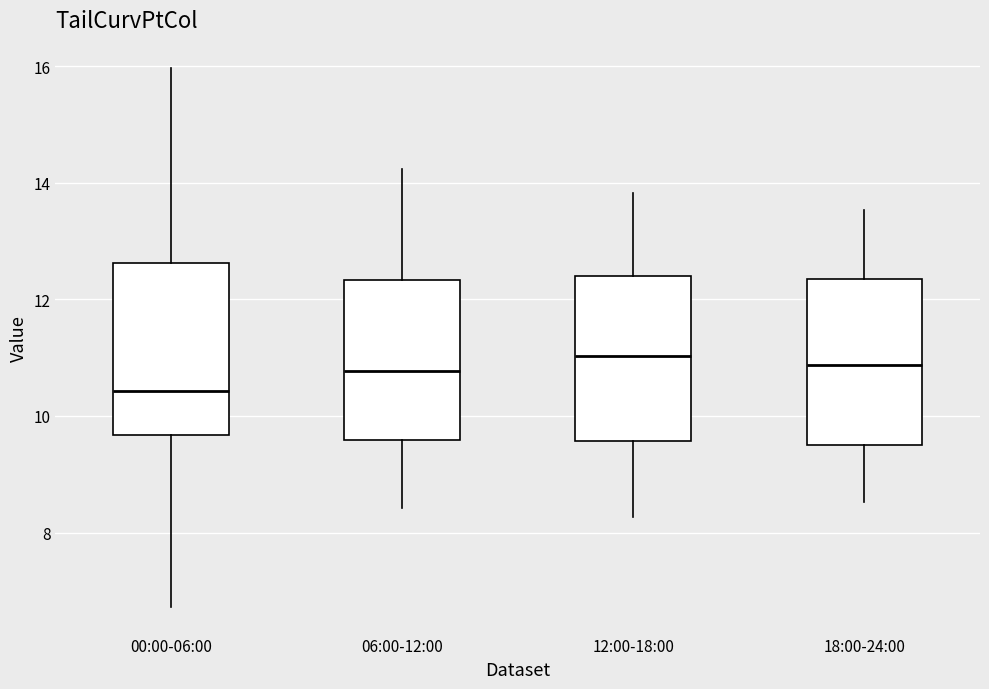

Reading left to right, read every box against the y-axis: the position of its median line, the range the box covers, and the ends of its whiskers. The values are not printed on the chart, so give them approximately, as read against the axis.

00:00-06:00: median 10.4, box 9.6 to 12.6, whiskers 6.8 to 16.0
06:00-12:00: median 10.8, box 9.6 to 12.4, whiskers 8.4 to 14.2
12:00-18:00: median 11.0, box 9.6 to 12.4, whiskers 8.2 to 13.8
18:00-24:00: median 10.8, box 9.6 to 12.4, whiskers 8.6 to 13.6